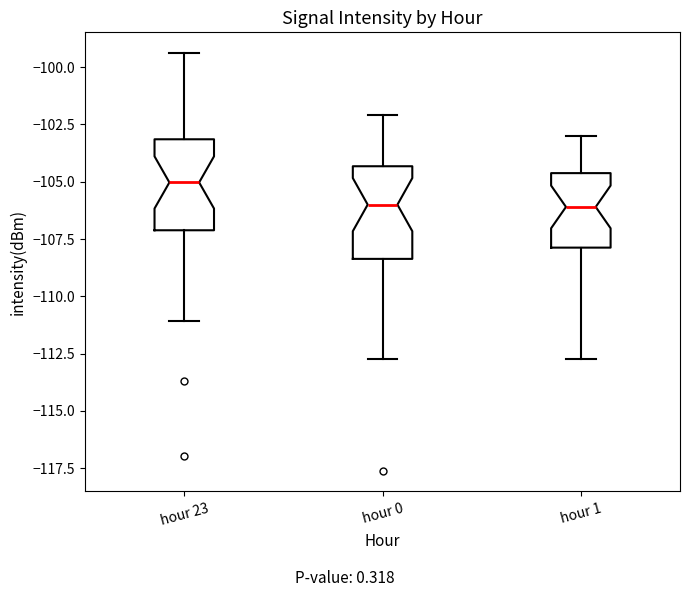

Where does the median line of the box for hour 0 sit on the y-axis? The values are not printed on the chart, so give them approximately, as read against the axis.

-106.0